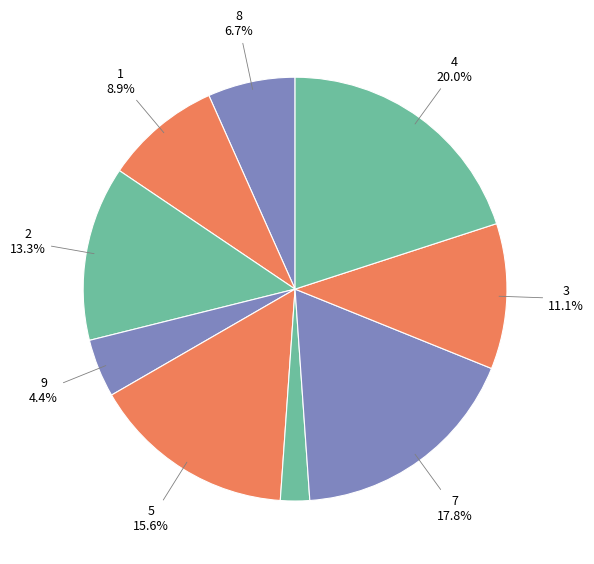

How many segments does this pie chart have?

9